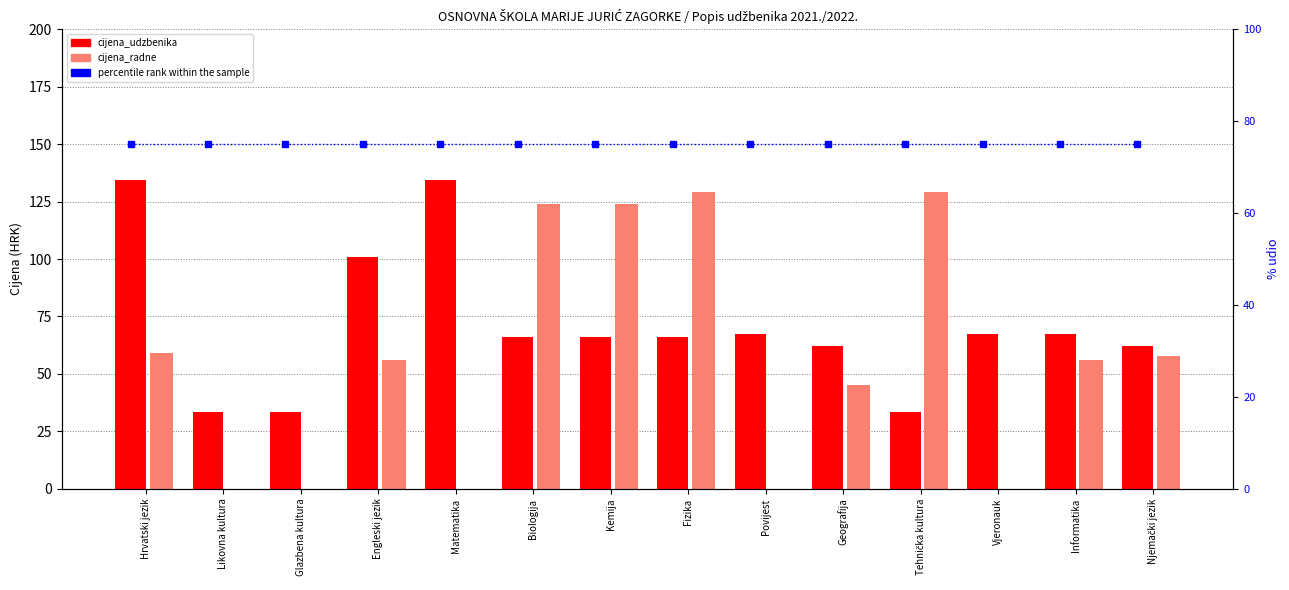

Which series has the largest range (max minus min)?

cijena_radne